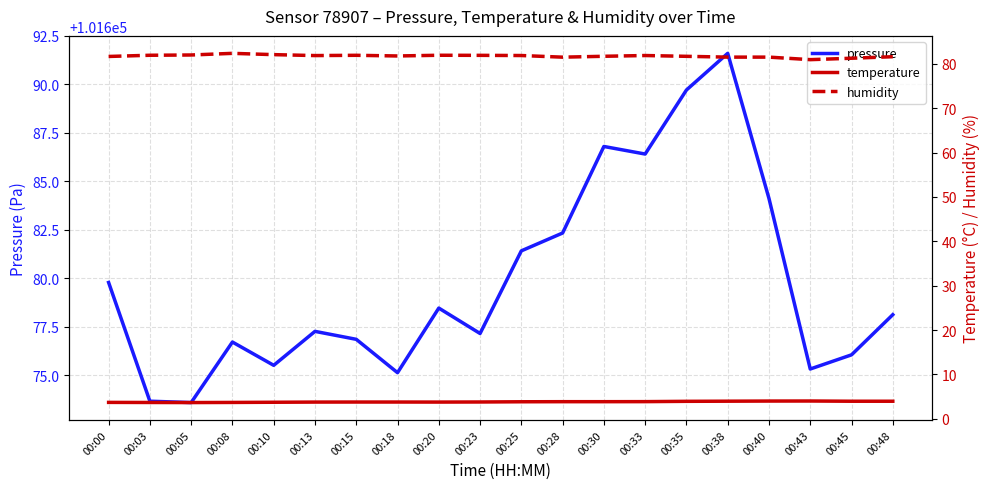

The pressure series shows 148799.5 at 00:35. True or false?

False